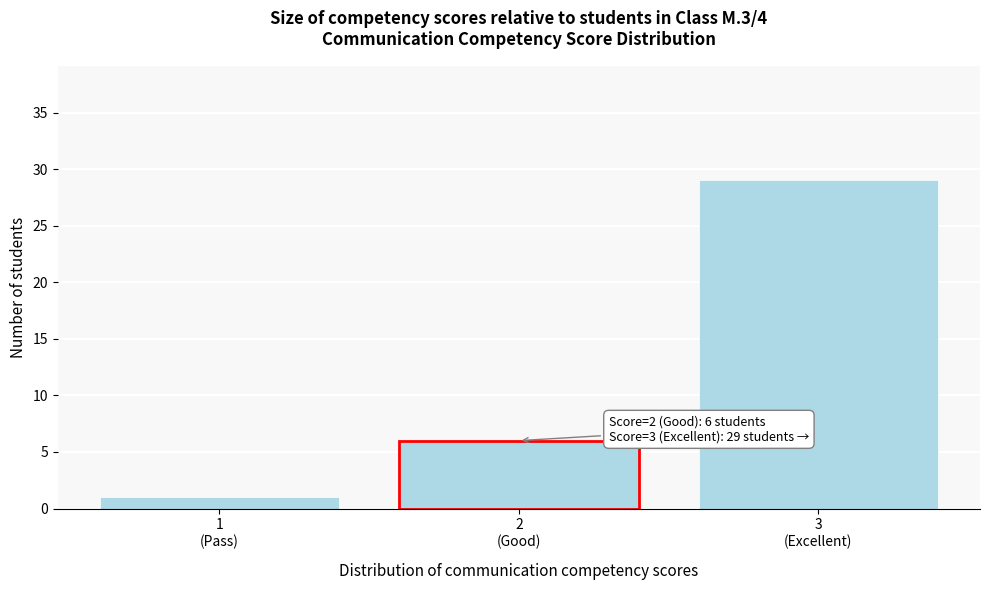

Reading left to right, extract all data points from this chart.

1	6	29